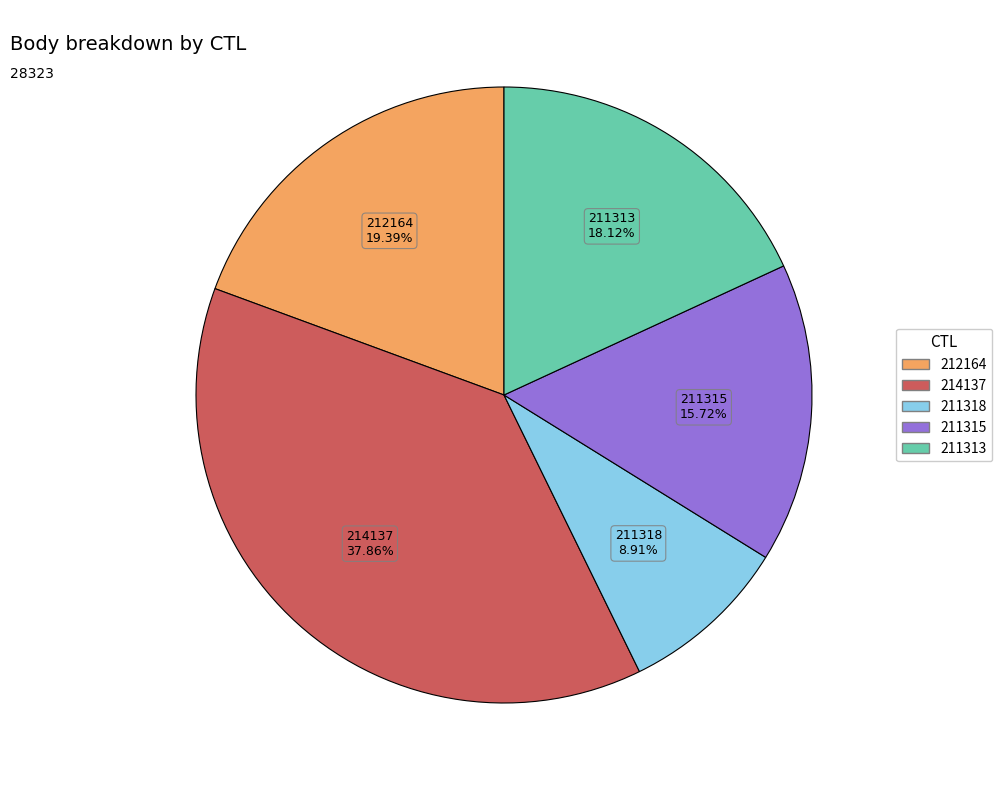

To the nearest percent, what is the combined percentage of 212164 and 211313?

38%